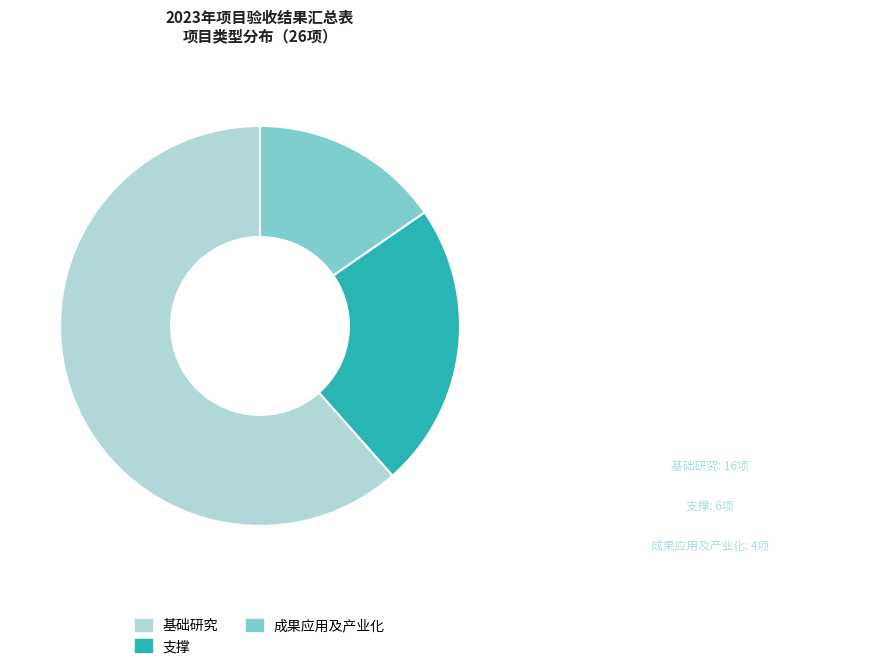

What is the majority slice?

基础研究